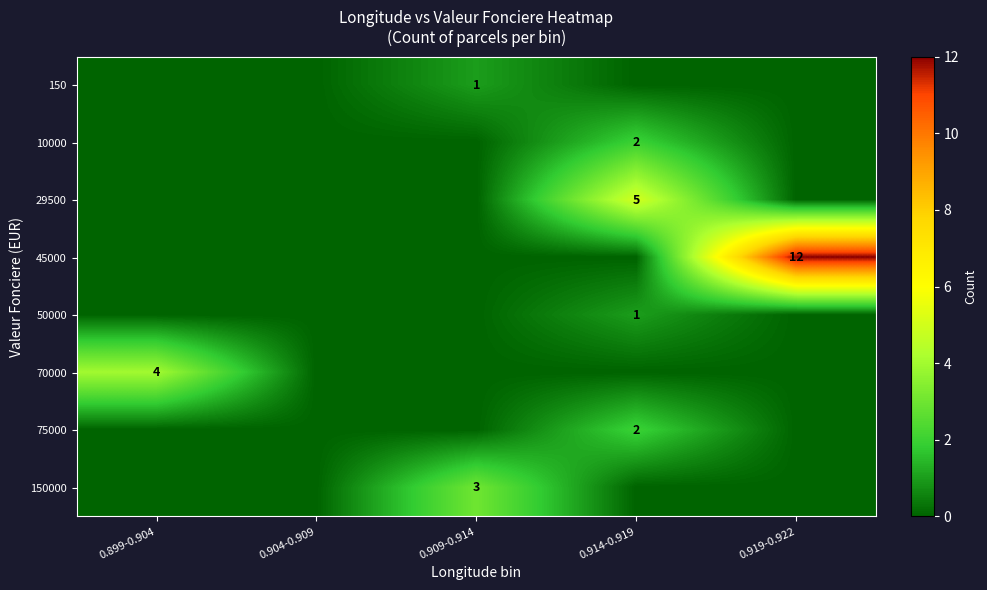

True or false: 150000 has a value of 3 at 0.909-0.914.

True